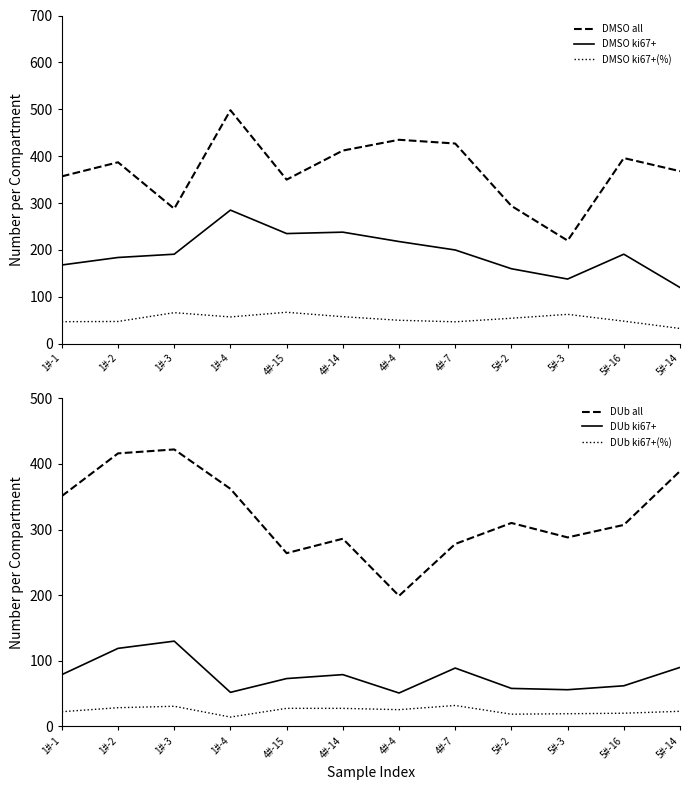

How many lines are shown in the chart?

6